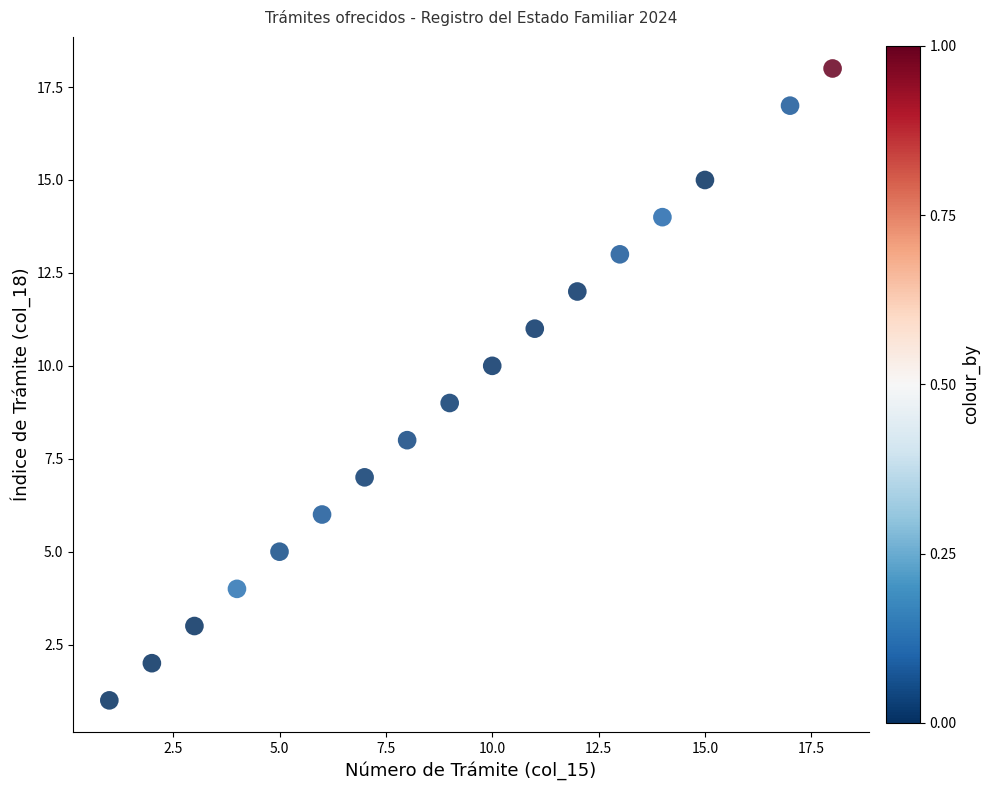

What is the range of X values (max minus min)?

17